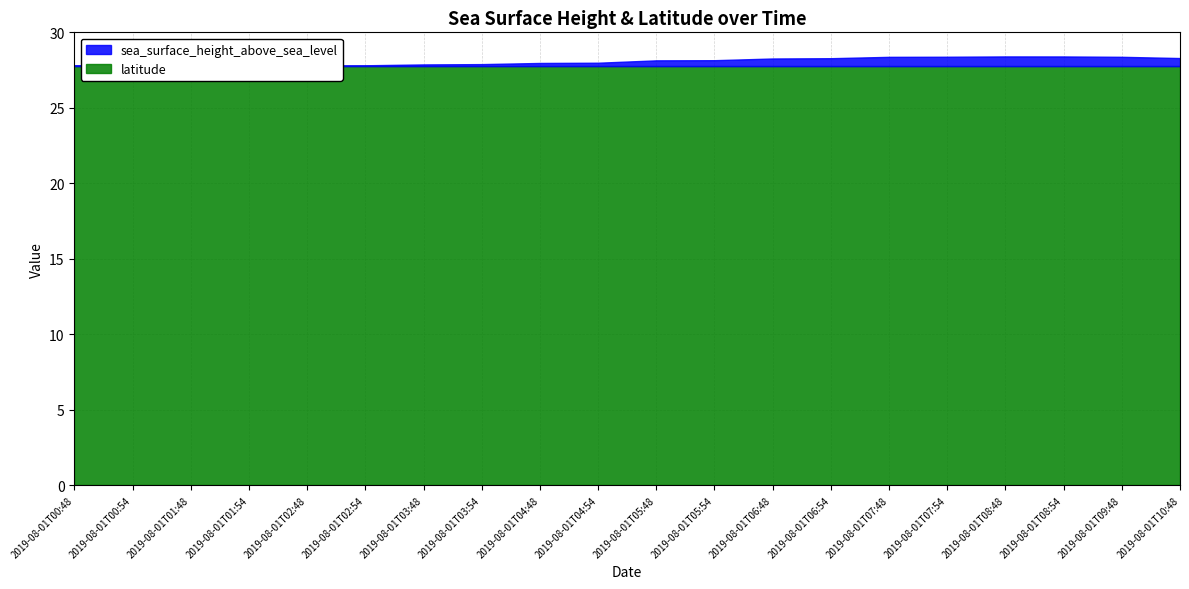

What is the total value across all series at 2019-08-01T07:54?

28.4